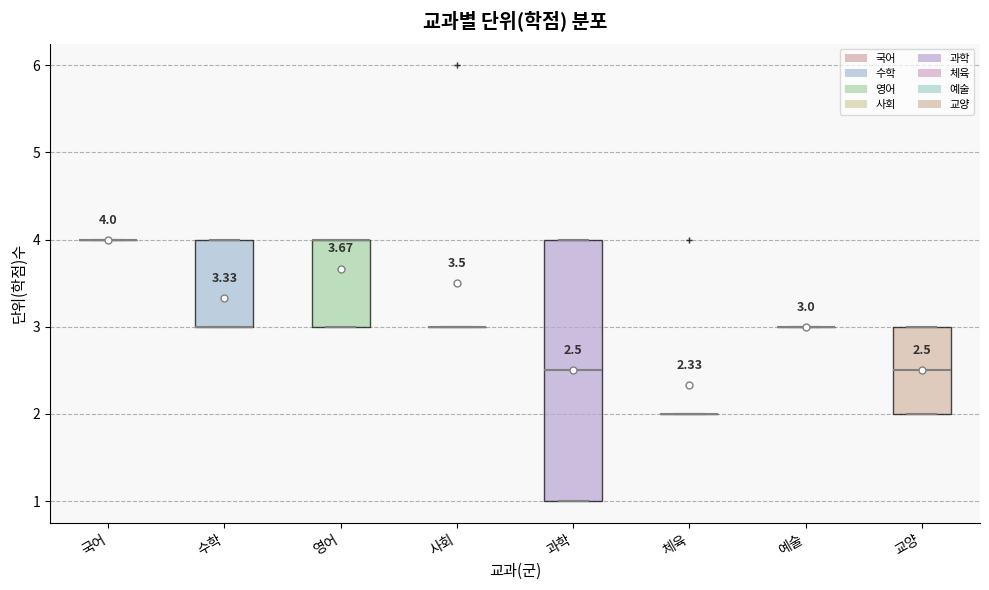

Which box is the tallest, from its lower edge to its upper edge?

과학